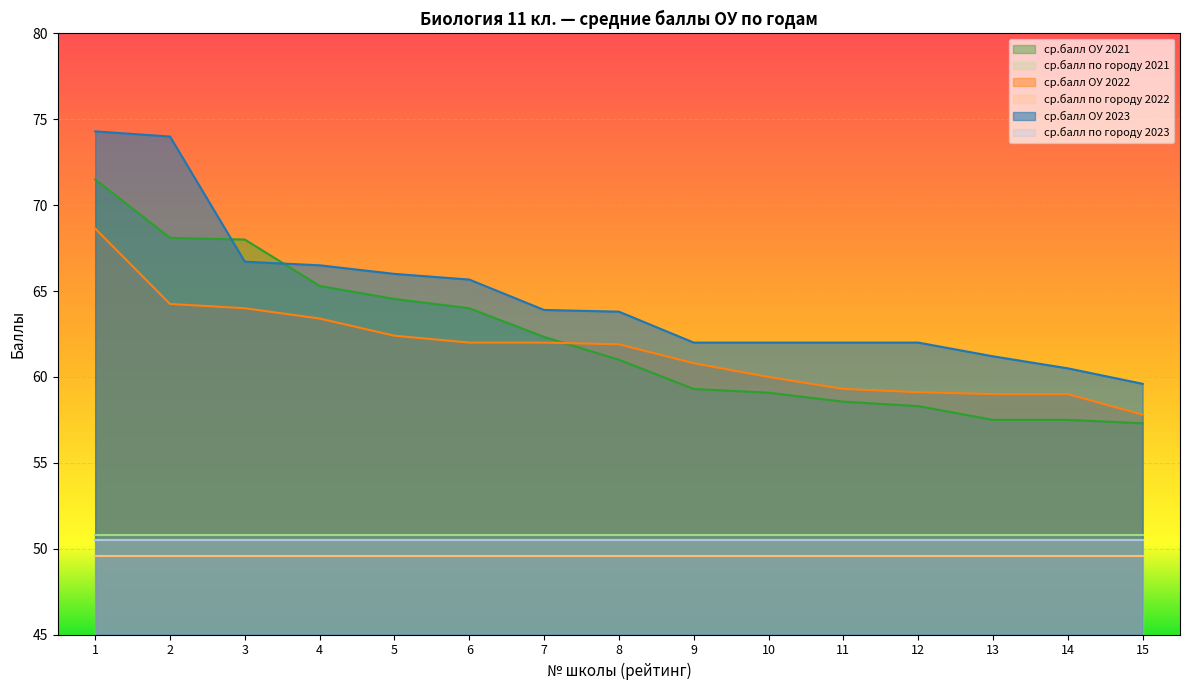

What is the spread (max minus min) of values at 12?

12.4